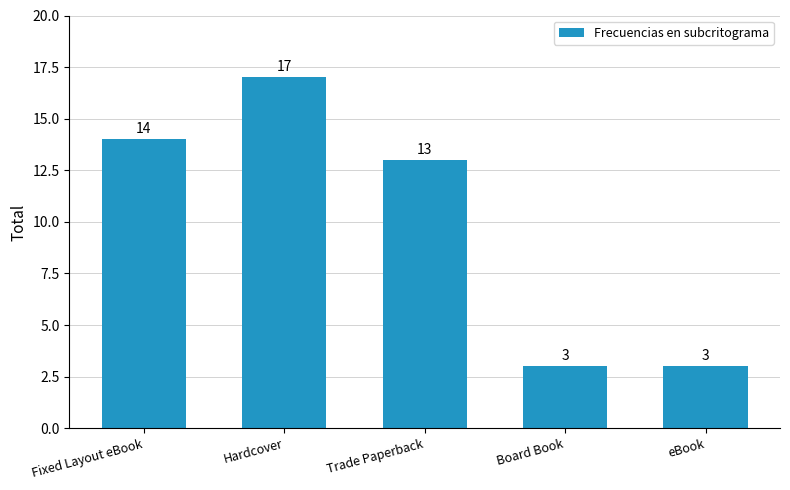

What is the label of the 4th bar from the left?

Board Book